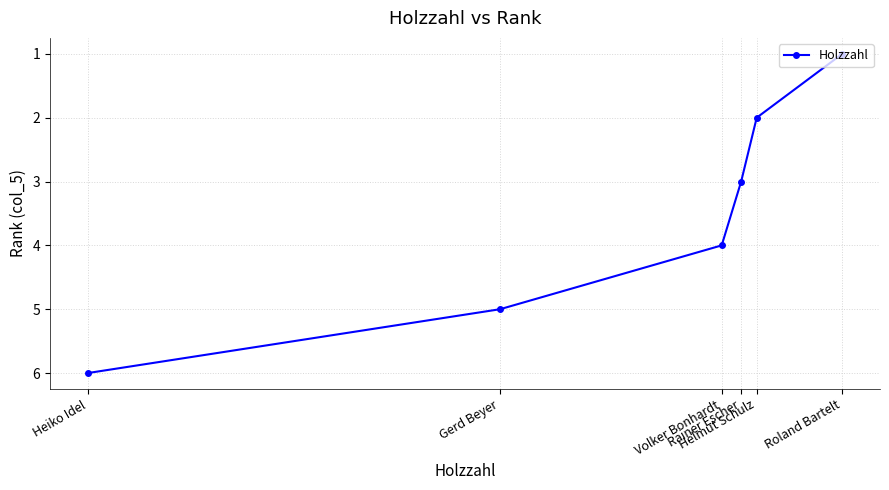

Reading left to right, transcribe all the data shown in this chart.

Heiko Idel=6	Gerd Beyer=5	Volker Bonhardt=4	Rainer Escher=3	Helmut Schulz=2	Roland Bartelt=1